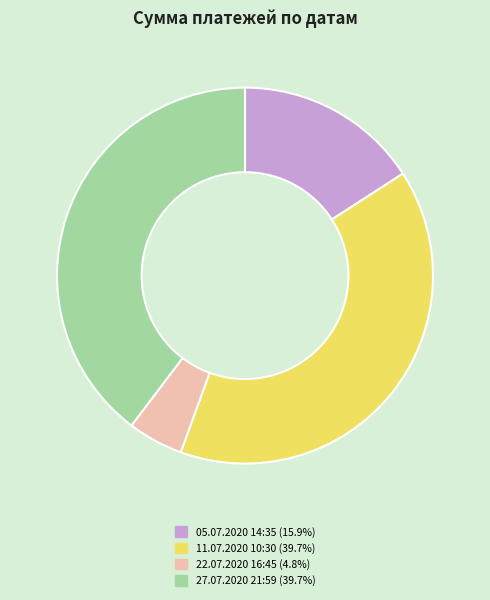

Which category has the smallest portion of the pie?

22.07.2020 16:45